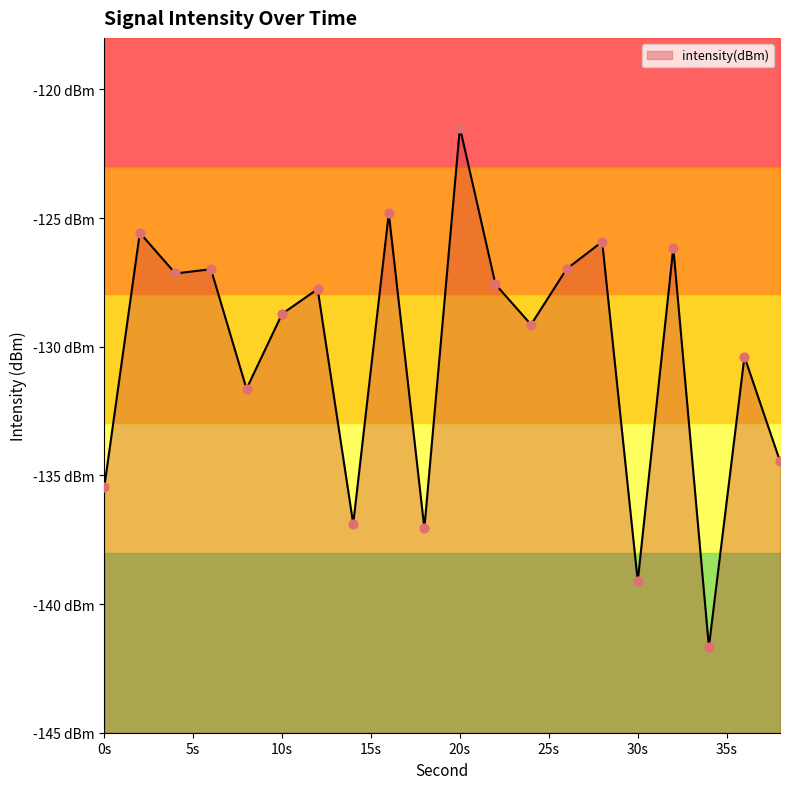

Between 8 and 6, which is larger?

6